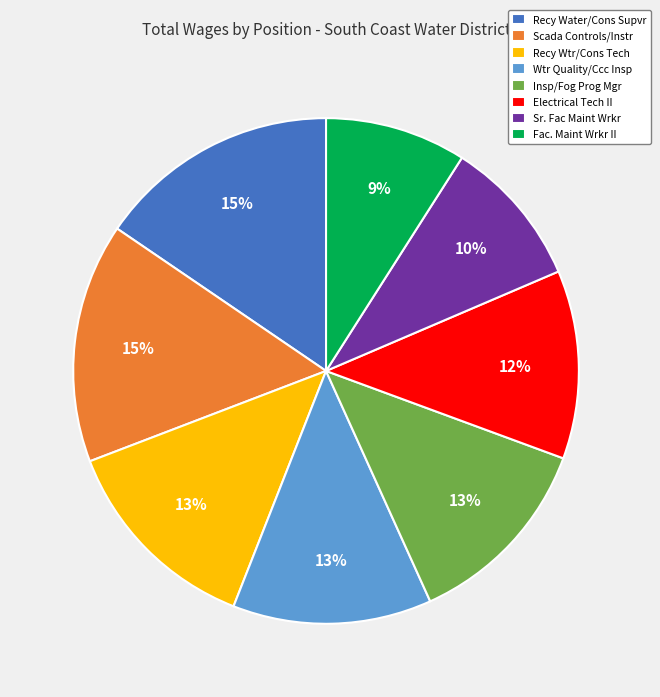

The Insp/Fog Prog Mgr slice represents 13% of the pie. True or false?

True